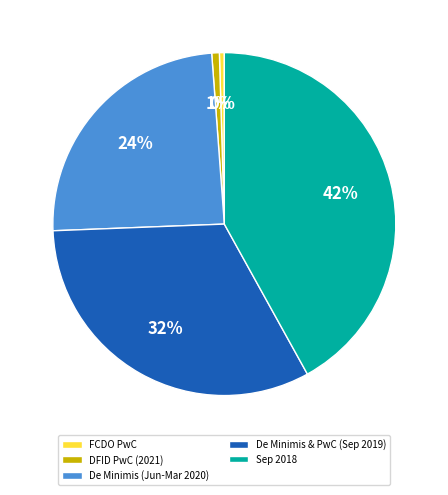

To the nearest percent, what is the difference between the De Minimis (Jun-Mar 2020) and De Minimis & PwC (Sep 2019) slice percentages?

8%